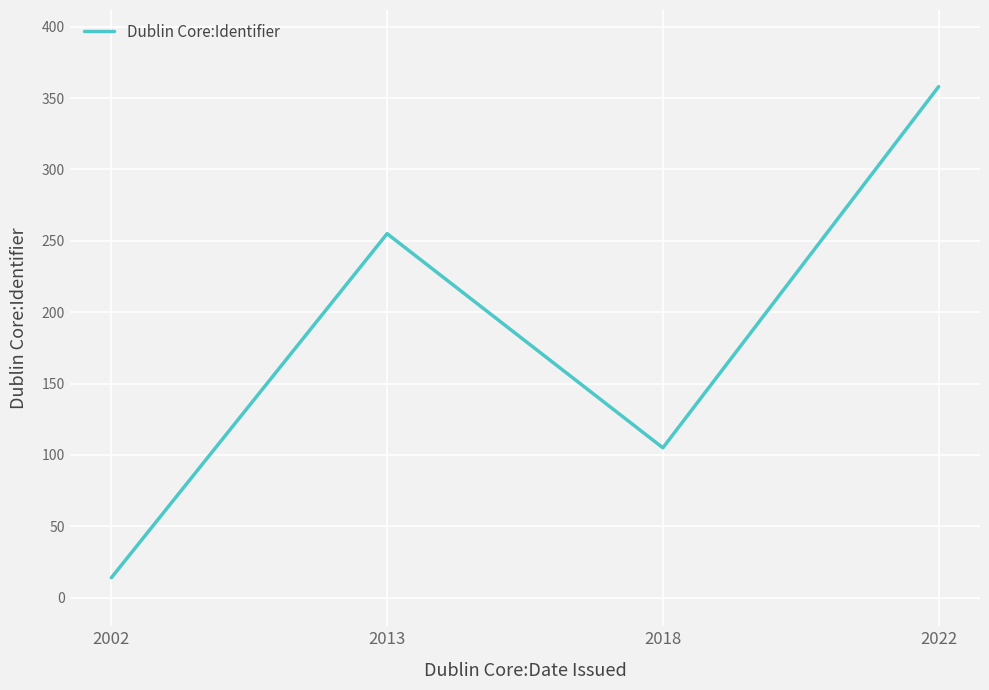

The chart shows a value of 255 at 2013. True or false?

True